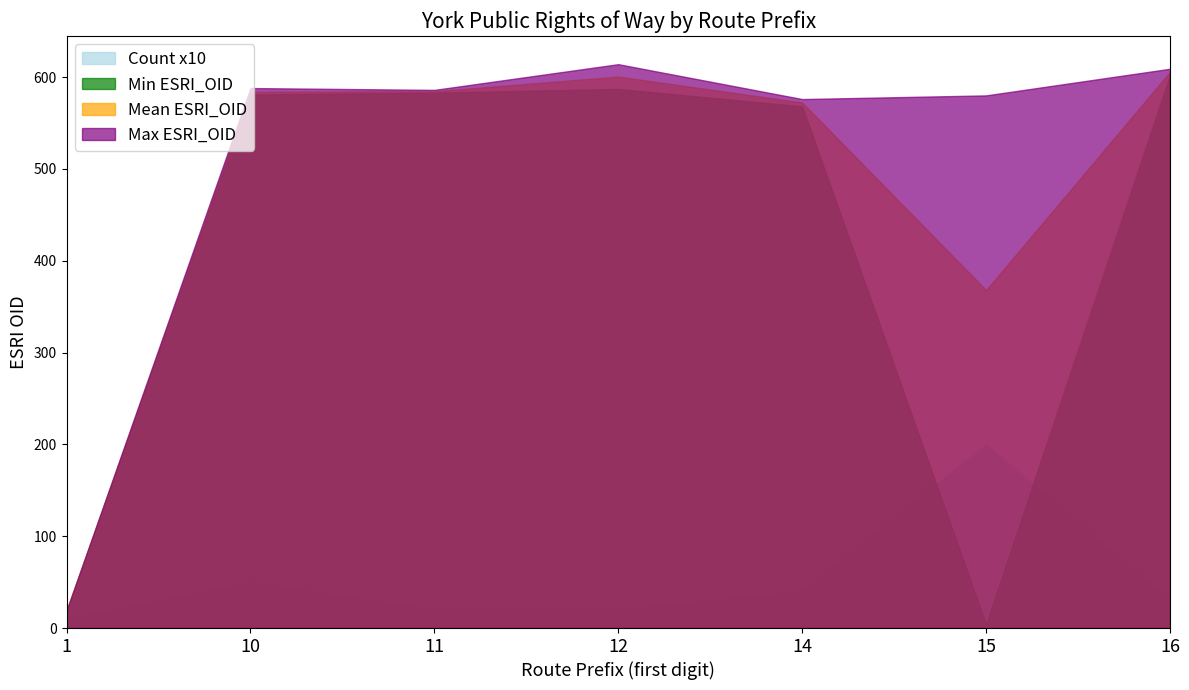

What is the value of the ESRI_OID point at the 2nd from the left?

582